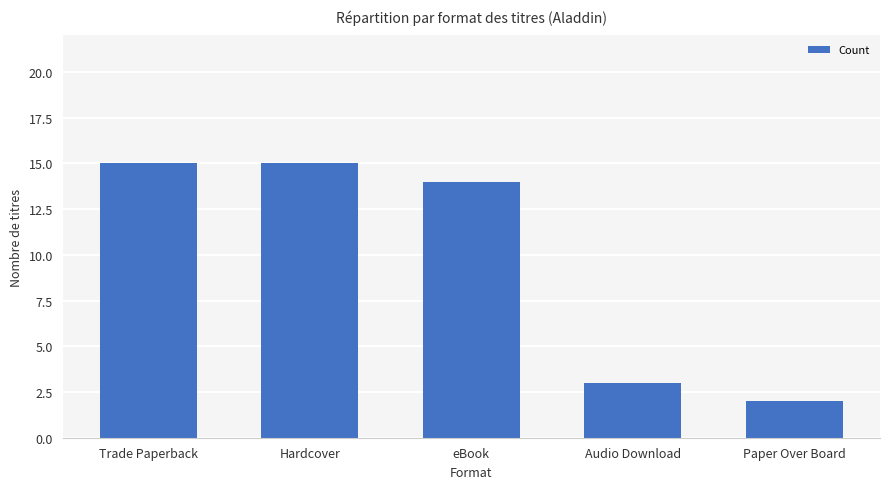

What is the maximum value shown in the chart?

15